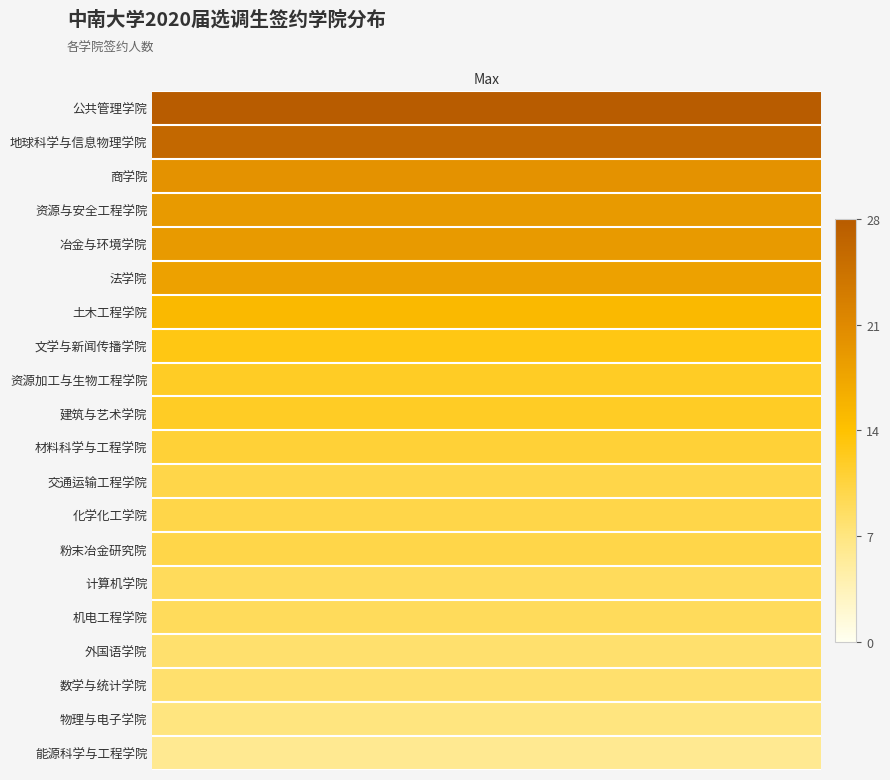

At which category does the chart reach its minimum across all series?

能源科学与工程学院